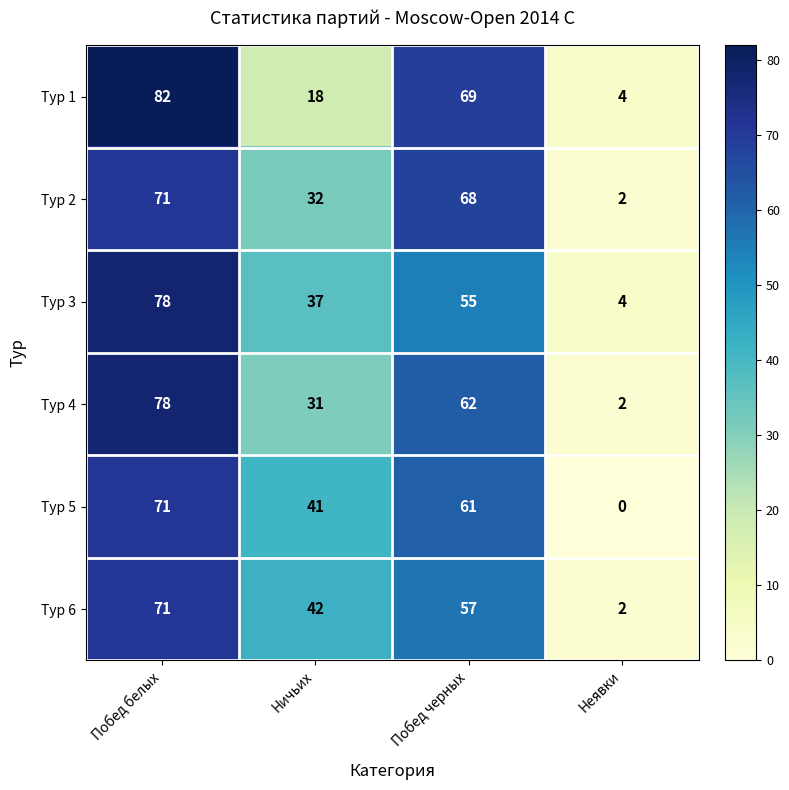

The Тур 4 series shows 2 at Неявки. True or false?

True